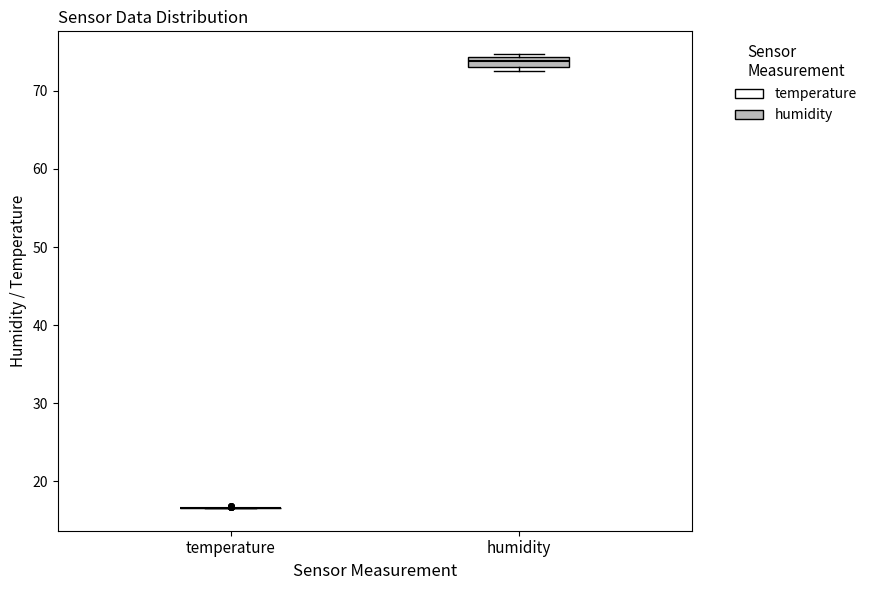

Which box is the tallest, from its lower edge to its upper edge?

humidity